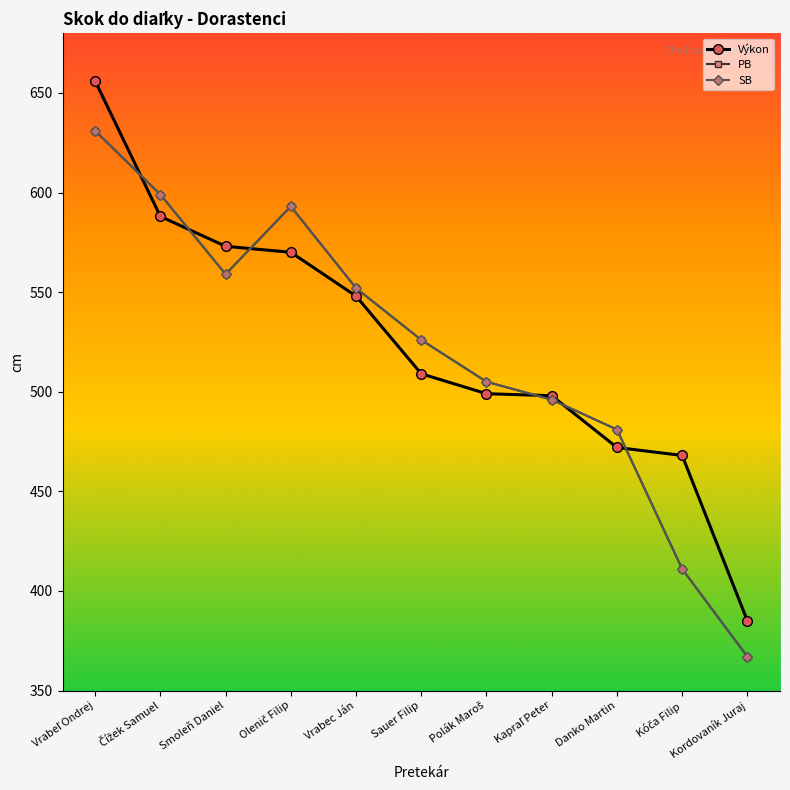

Is this an area chart (filled region under the line)?

No